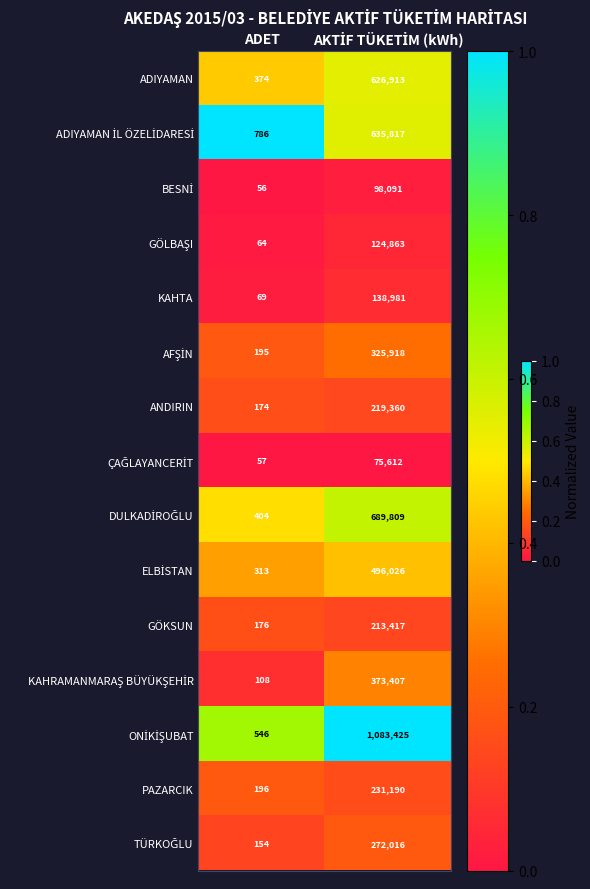

True or false: PAZARCIK has a value of 196 at ADET.

True